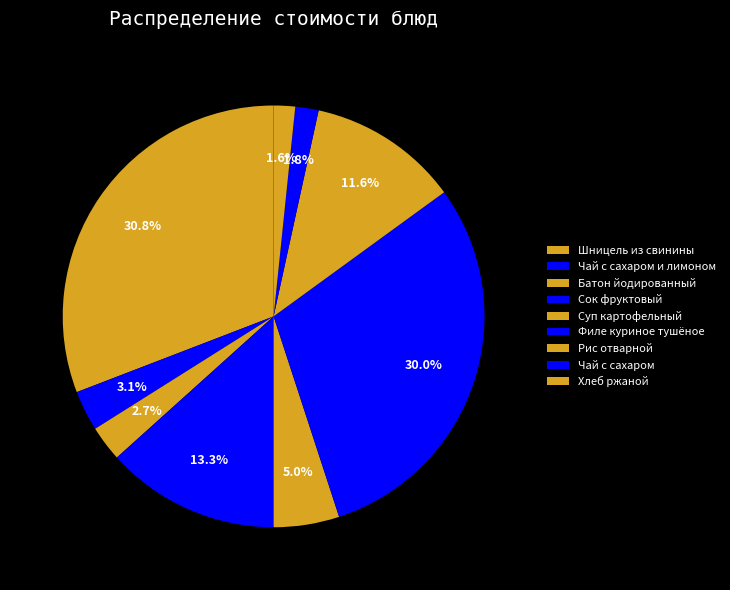

How many slices are in this pie chart?

9